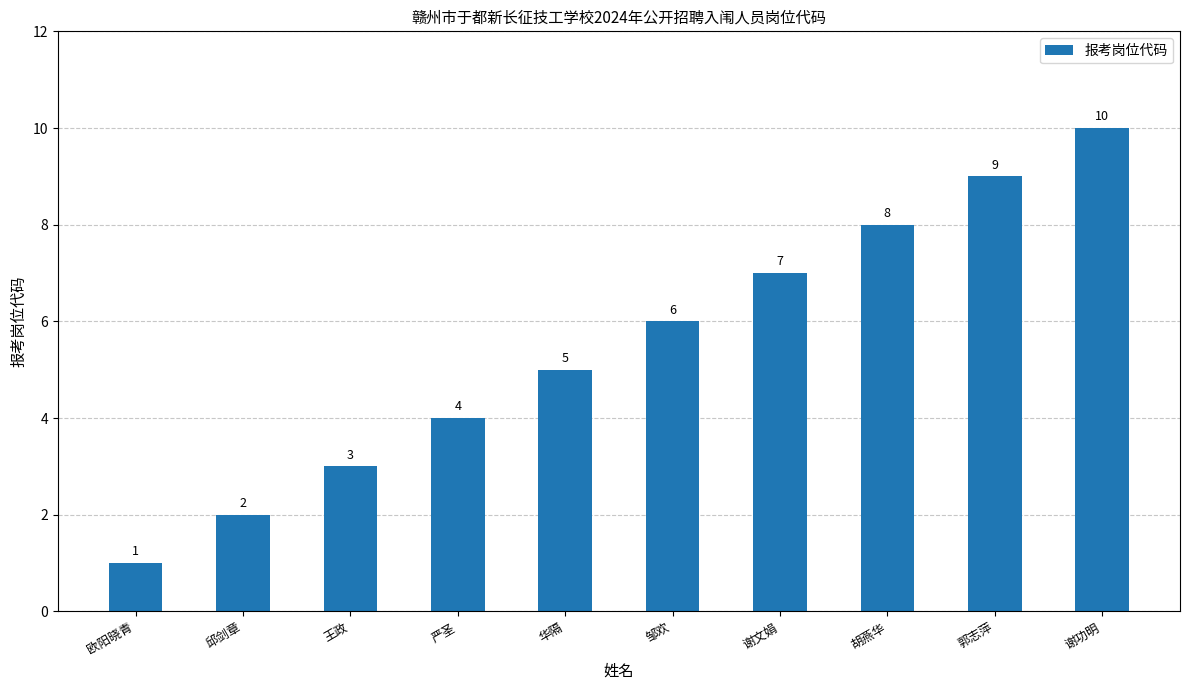

The chart shows a value of 14 at 胡燕华. True or false?

False